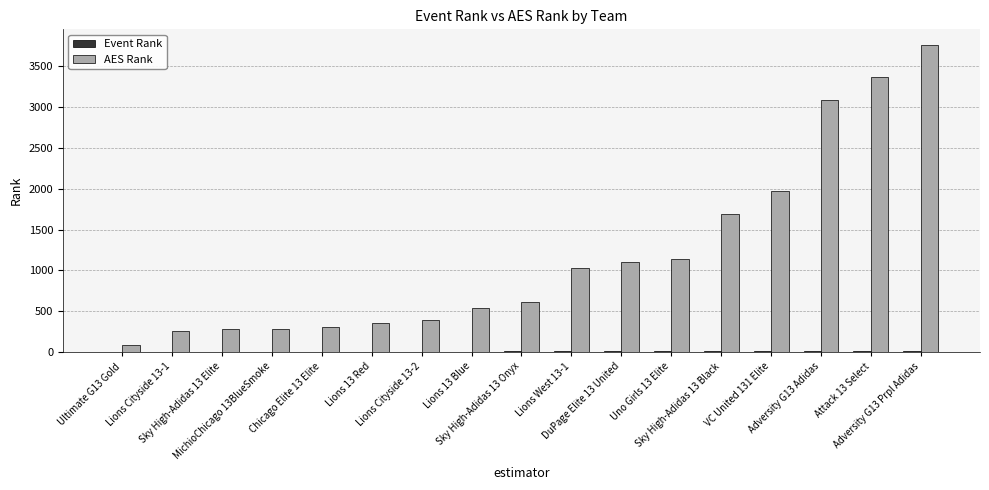

What is the total value across all series at VC United 131 Elite?

1985